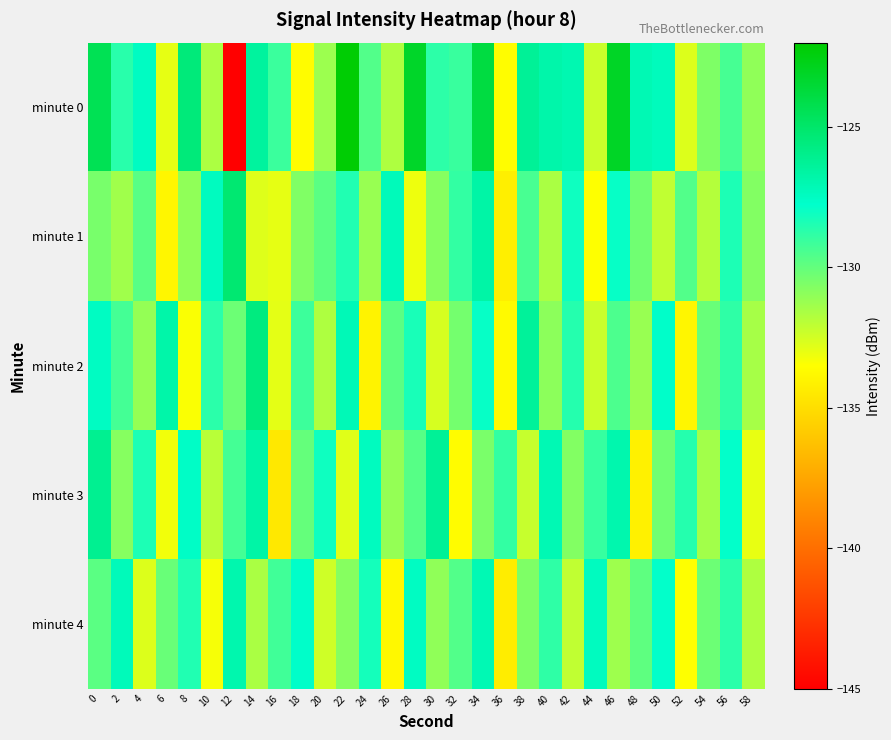

Rank the series at 20 from lowest to highest value.

minute 4, minute 2, minute 0, minute 1, minute 3